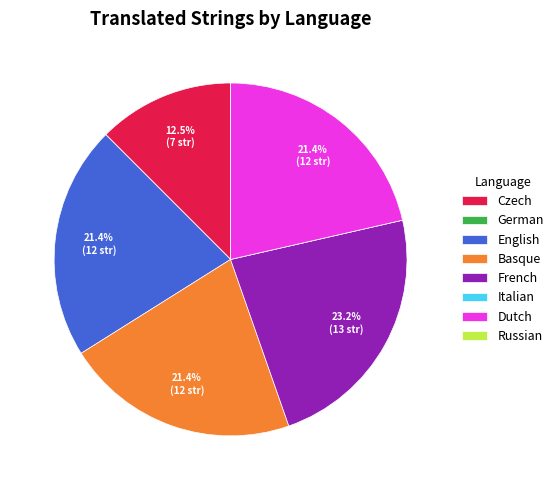

Which category has the biggest portion of the pie?

French